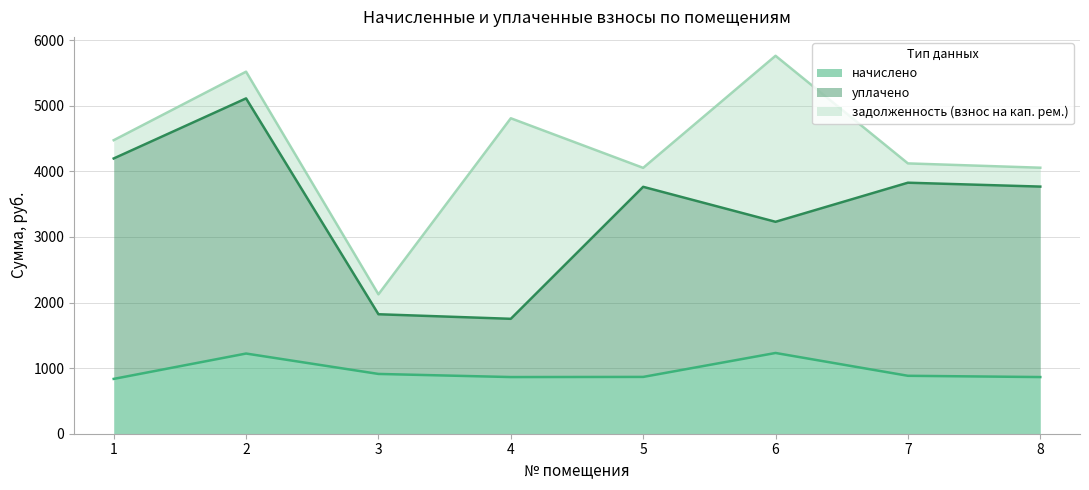

Does the chart display data point markers on the line(s)?

No